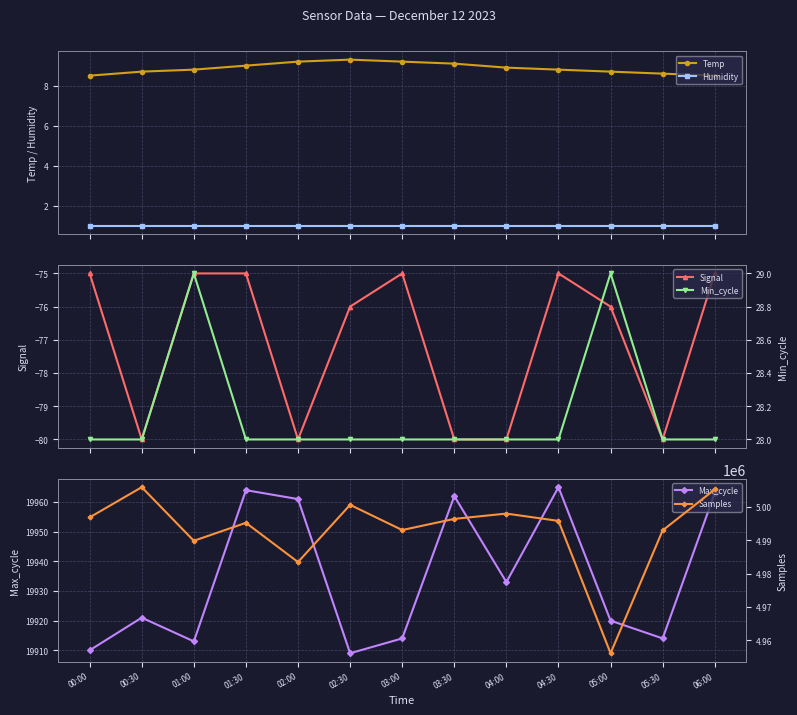

What is the maximum value for Humidity?

1.0